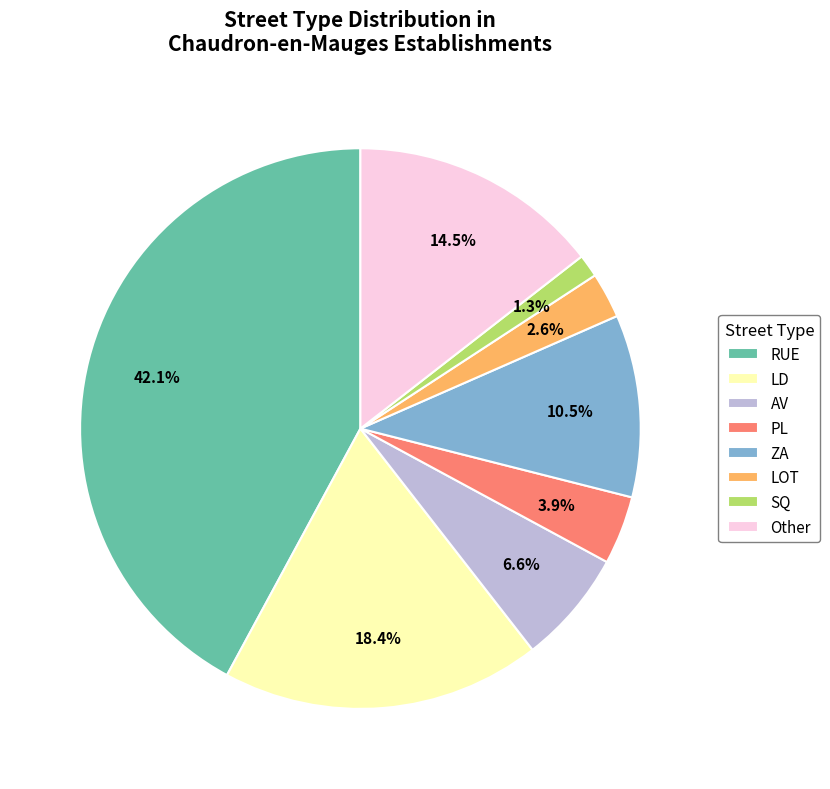

Do SQ and ZA together represent more than half of the pie?

No